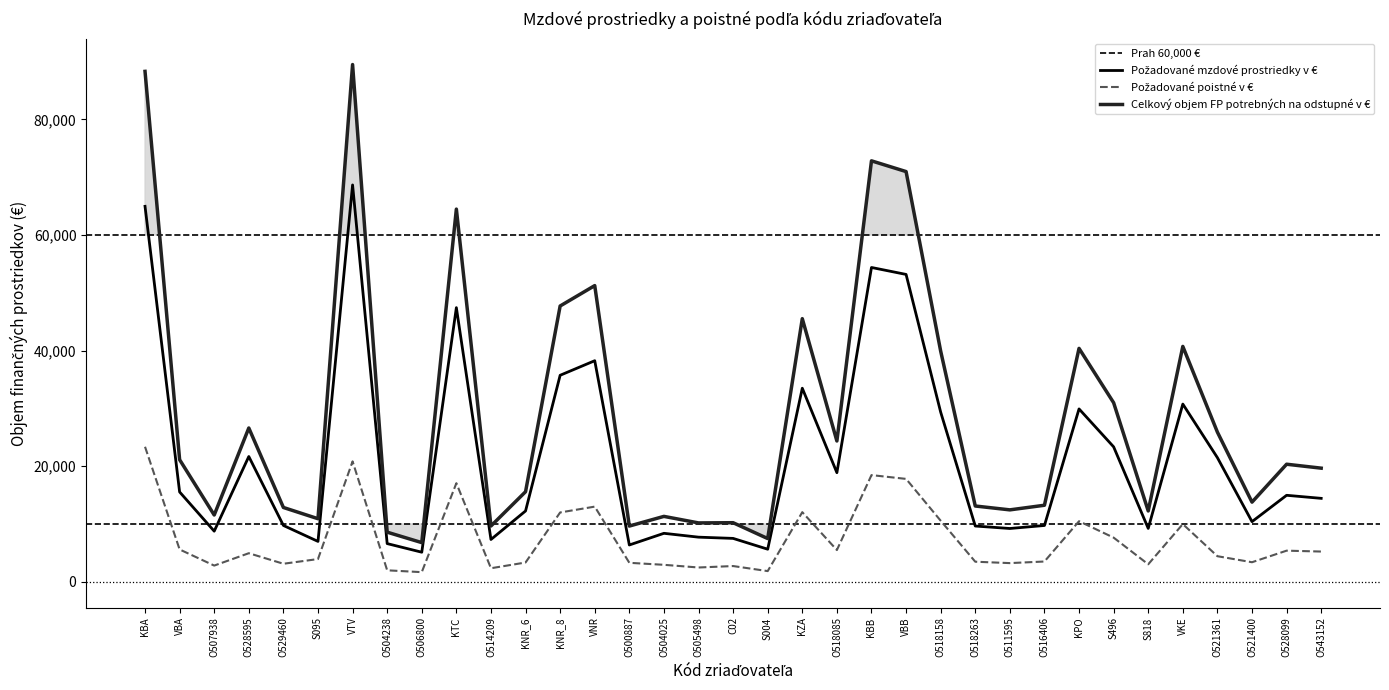

Which has a higher value, O518263 or KNR_8?

KNR_8